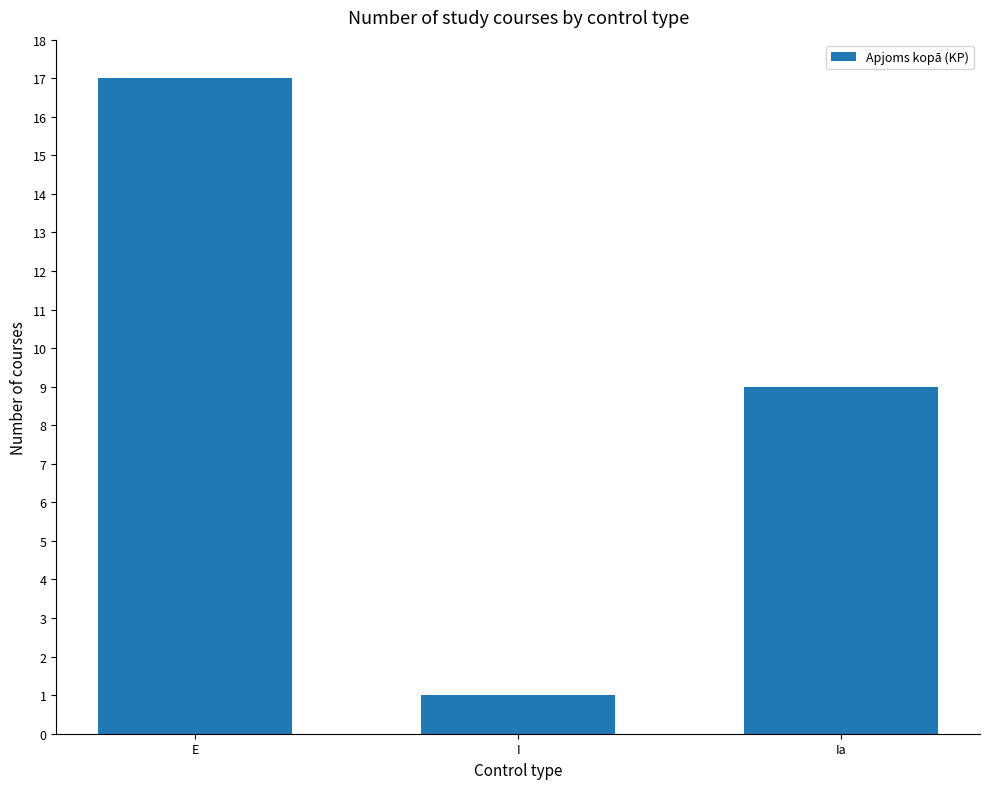

Count the values in the range 1 to 17.

3